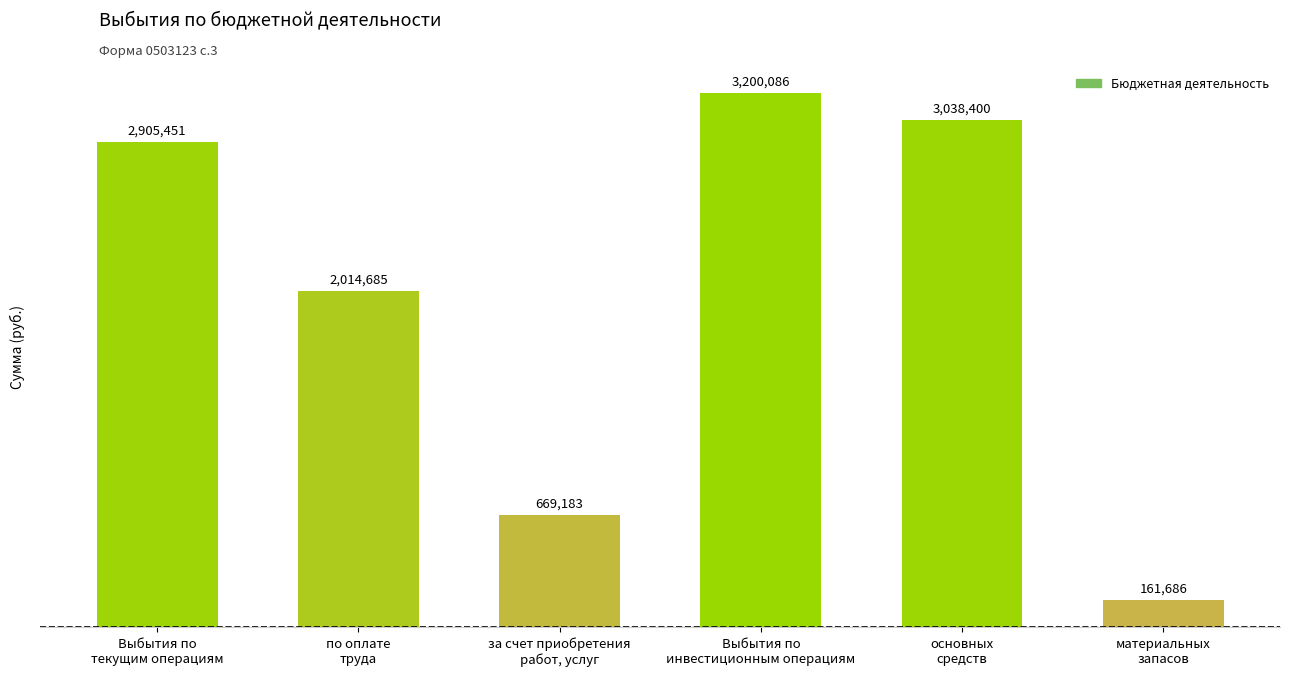

What is the difference between the maximum and minimum values?

3038400.0